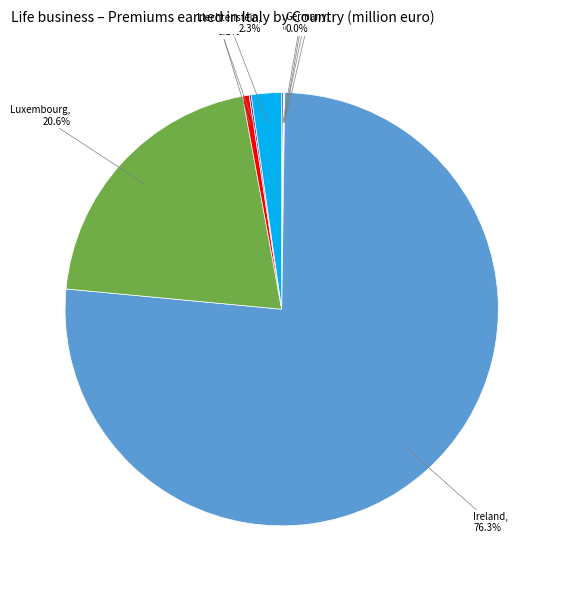

Which slice is the largest?

Ireland